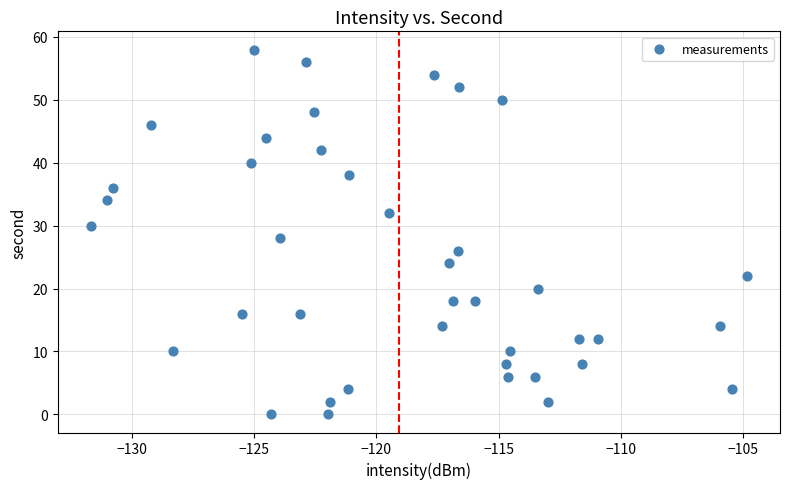

What is the range of Y values (max minus min)?

58